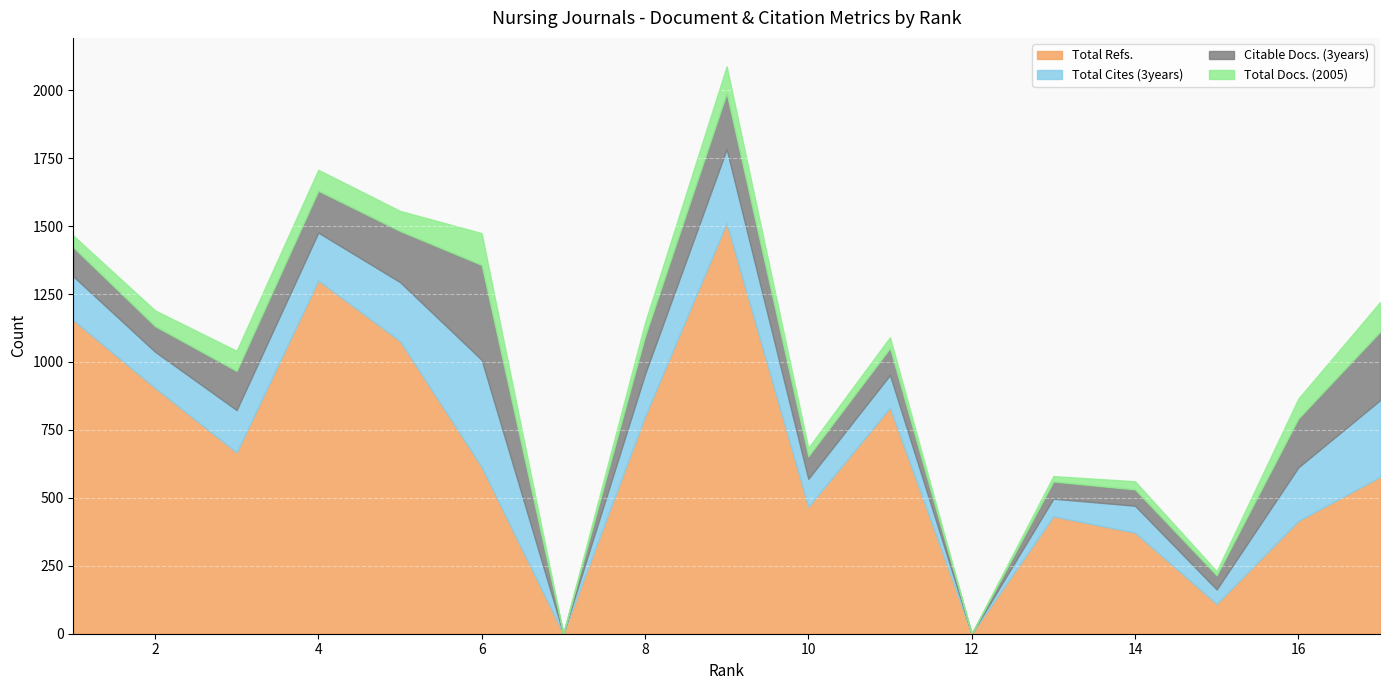

At which label does Total Refs. first exceed 614?

1